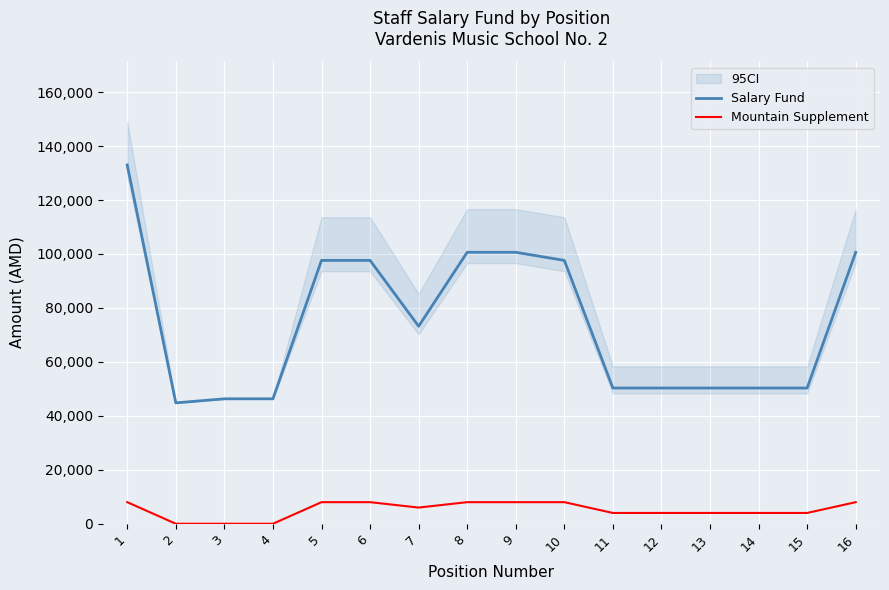

True or false: Mountain Supplement has a value of 8000 at 16.

True